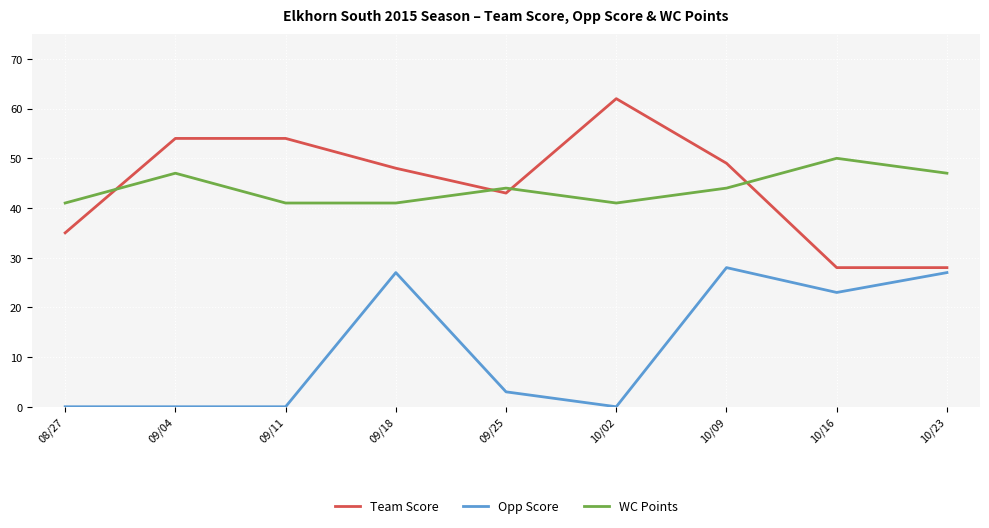

What is the difference between the maximum and minimum values in the Opp Score series?

28